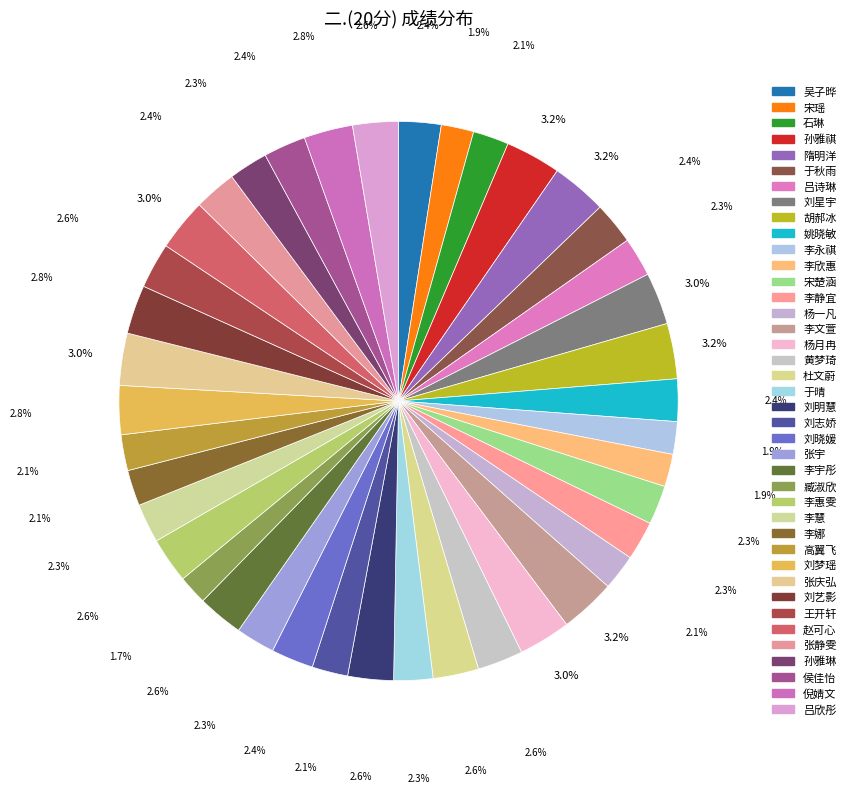

Is the sum of 吕欣彤 and 张静雯 greater than half?

No